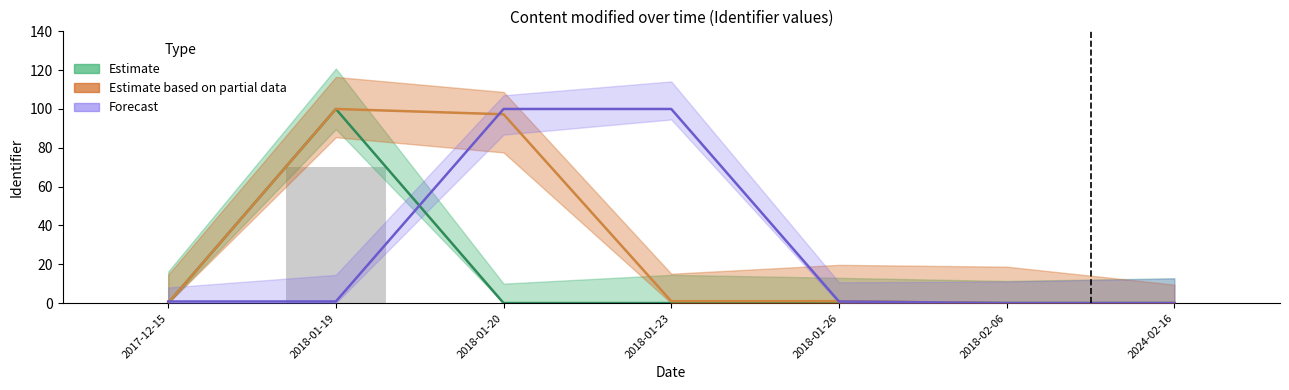

What position from the right is 2018-01-20?

5